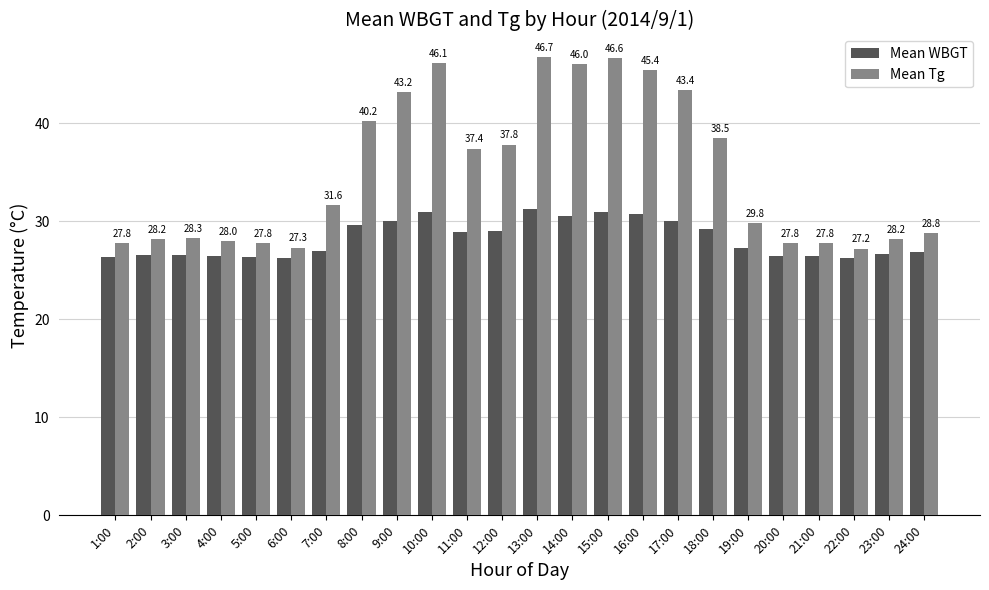

The Mean Tg series shows 45.4 at 16:00. True or false?

True